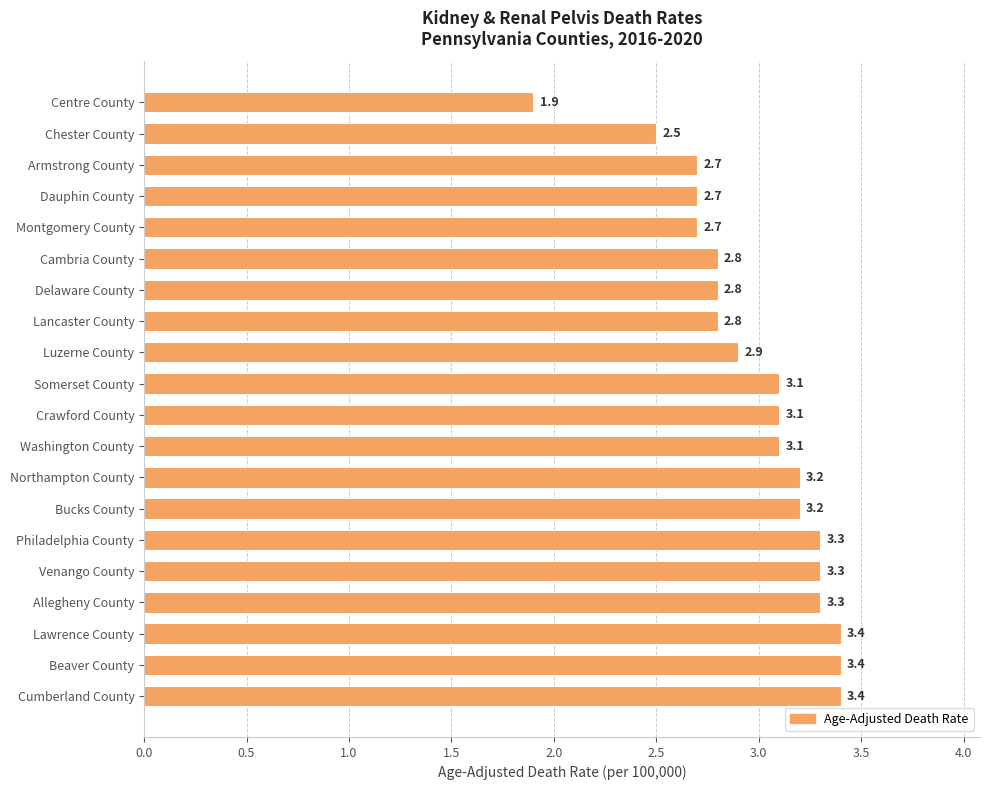

What is the difference between the maximum and second lowest values?

0.9